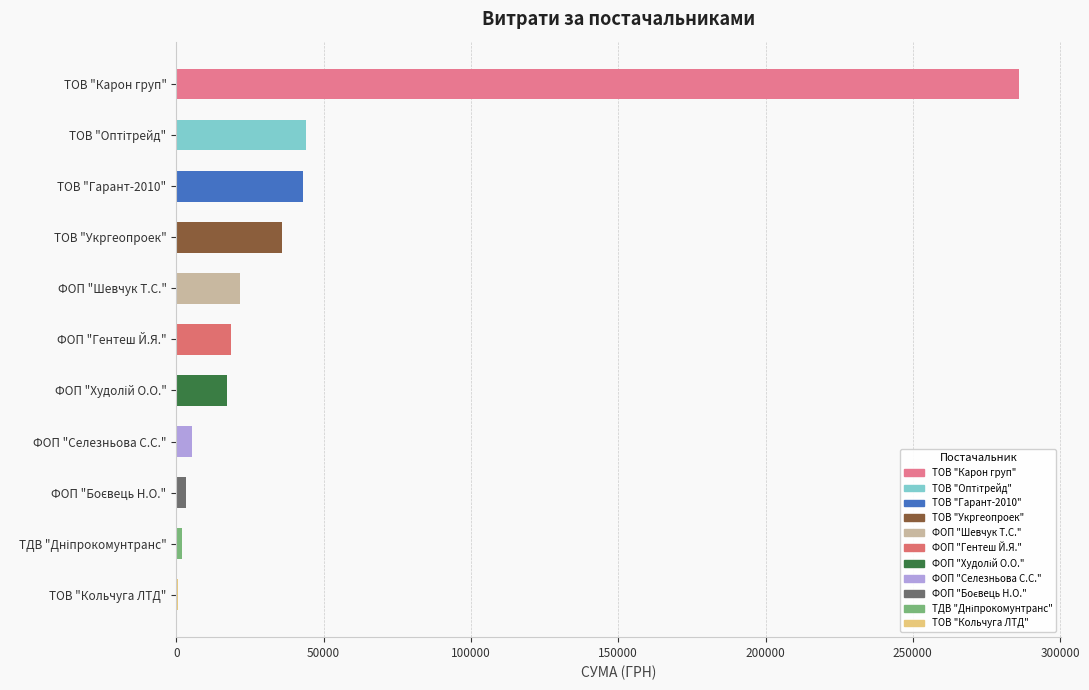

Which label corresponds to the largest value in the chart?

ТОВ "Карон груп"